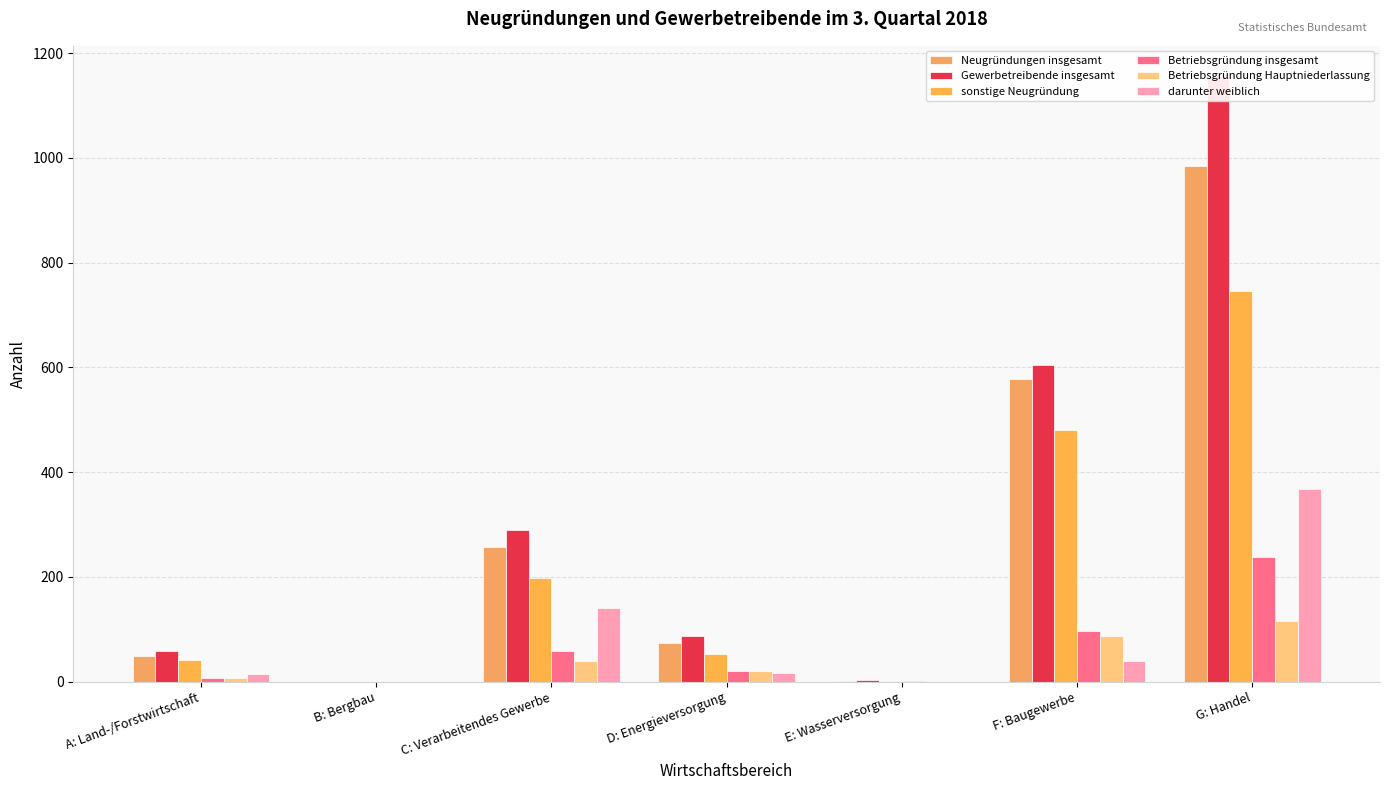

How many positive values does the Neugründungen insgesamt series have?

6